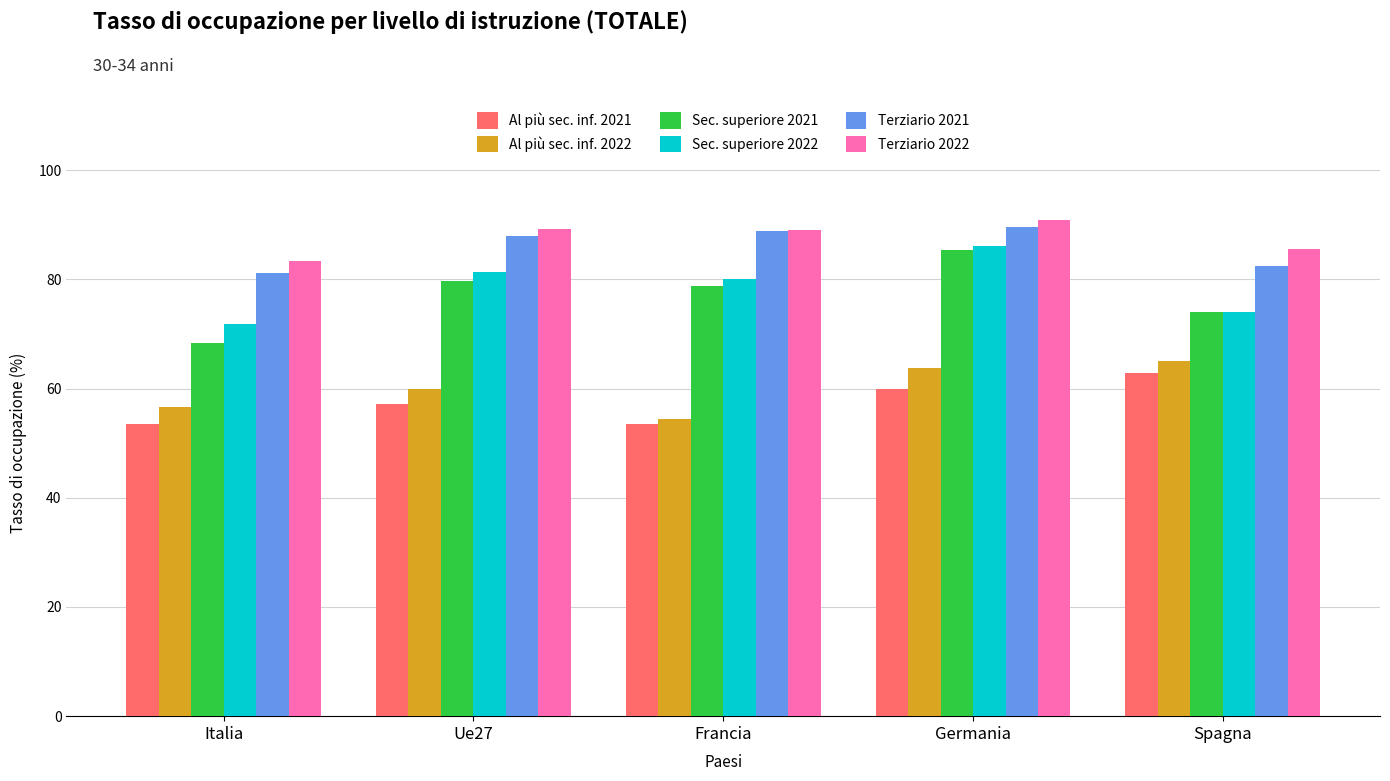

What is the total value across all series at Francia?

444.6